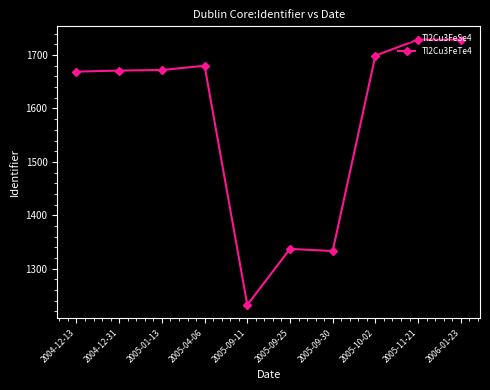

List the series in order of their overall mean, highest first.

Tl2Cu3FeTe4, Tl2Cu3FeSe4